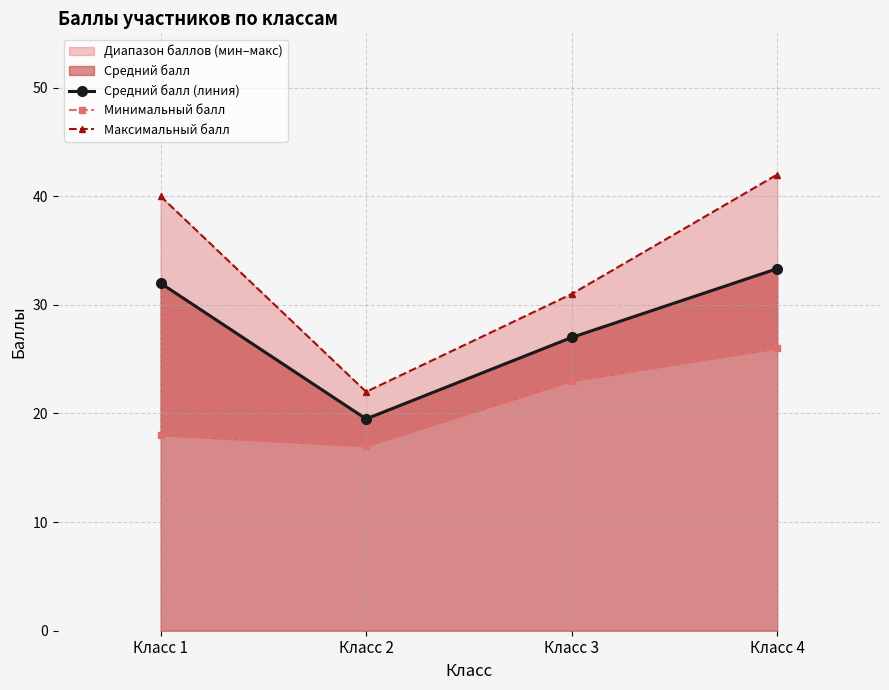

What is the total value across all series at Класс 3?

81.0